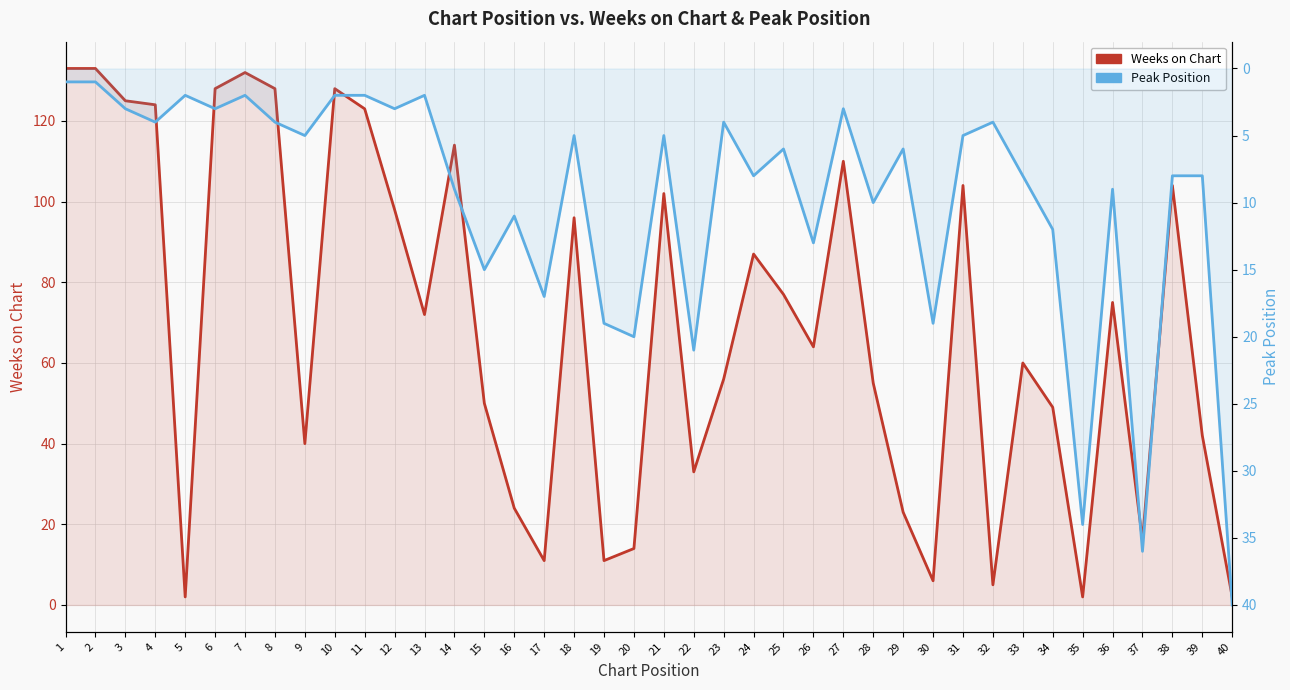

Is it true that Peak Position equals 11 at 16?

True